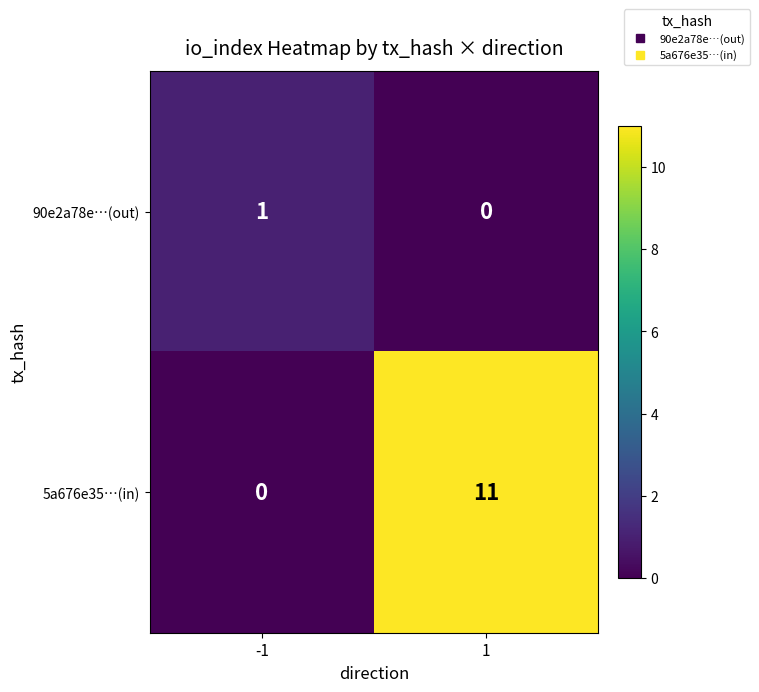

What is the total value across all series at -1?

1